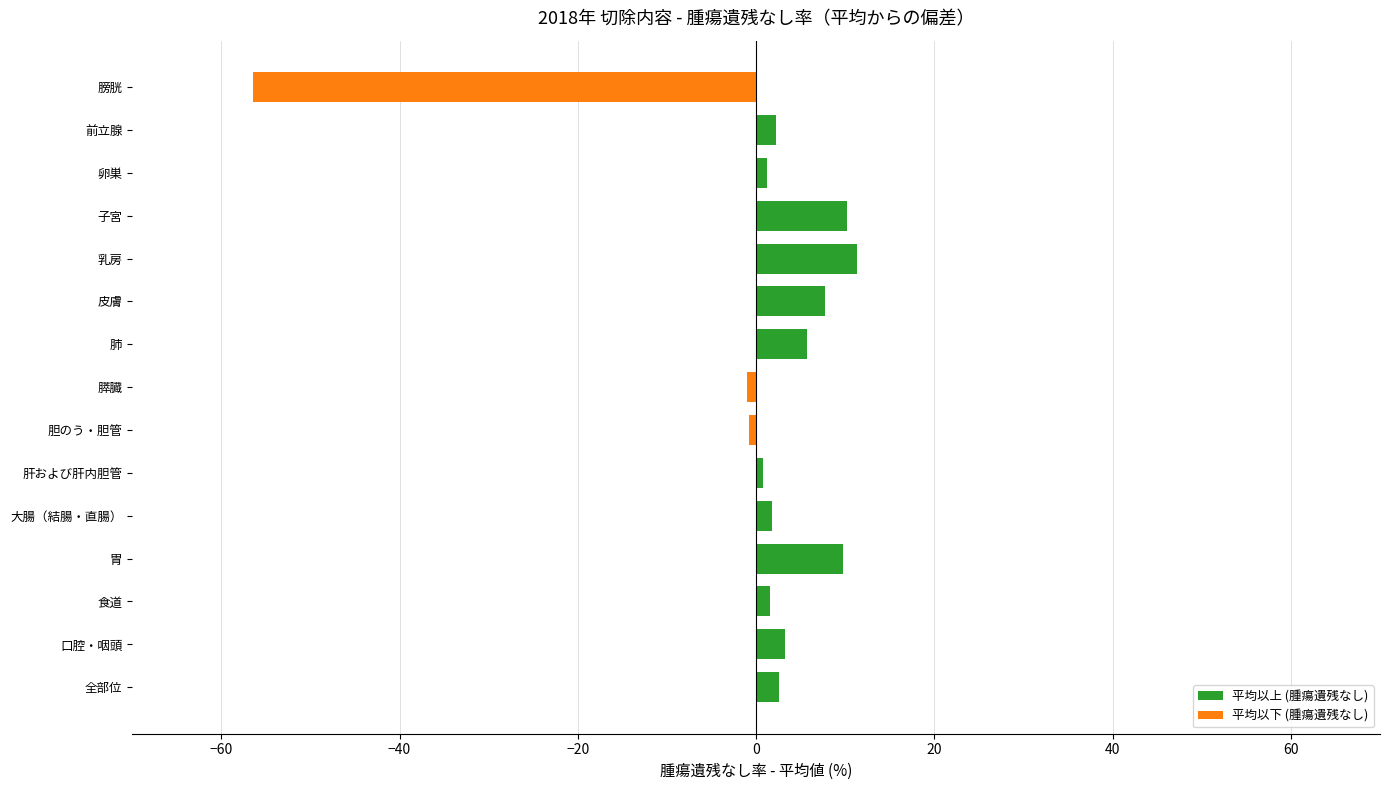

True or false: the data shows 5.8 at 肺.

True